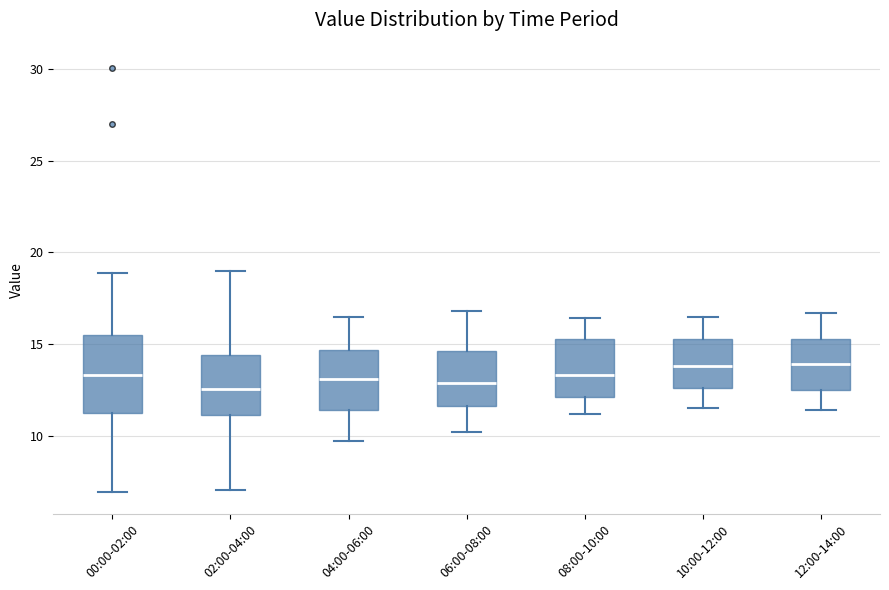

Which box is the tallest, from its lower edge to its upper edge?

00:00-02:00